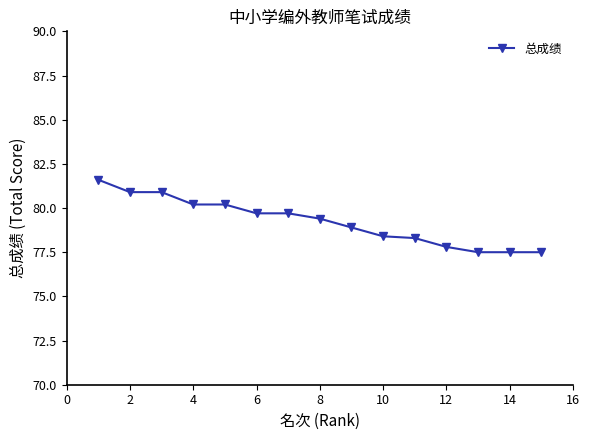

How many lines are shown in the chart?

1